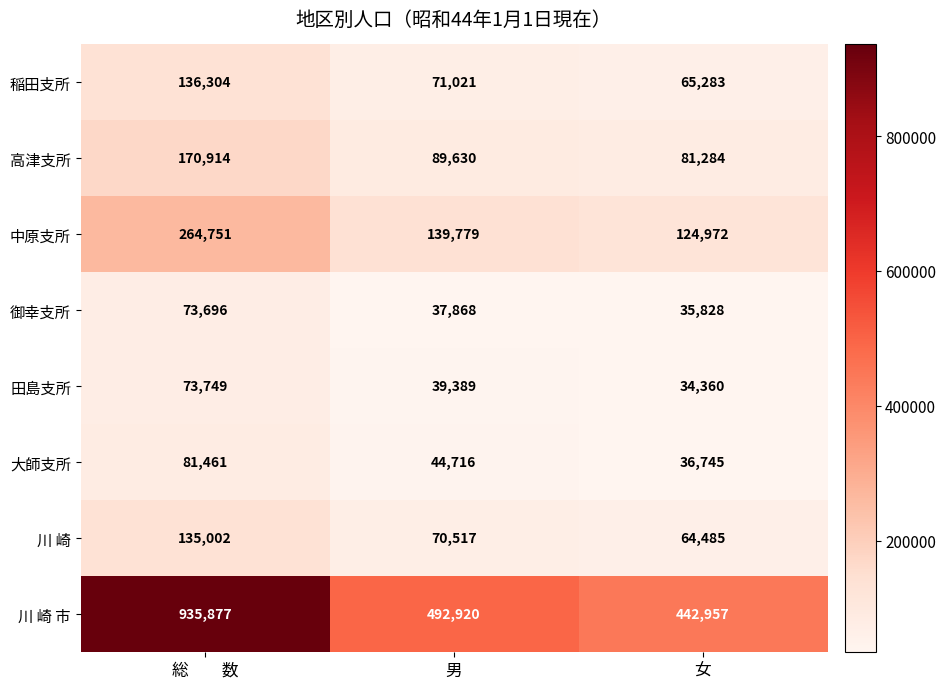

The 大師支所 series shows 81461 at 総　　数. True or false?

True